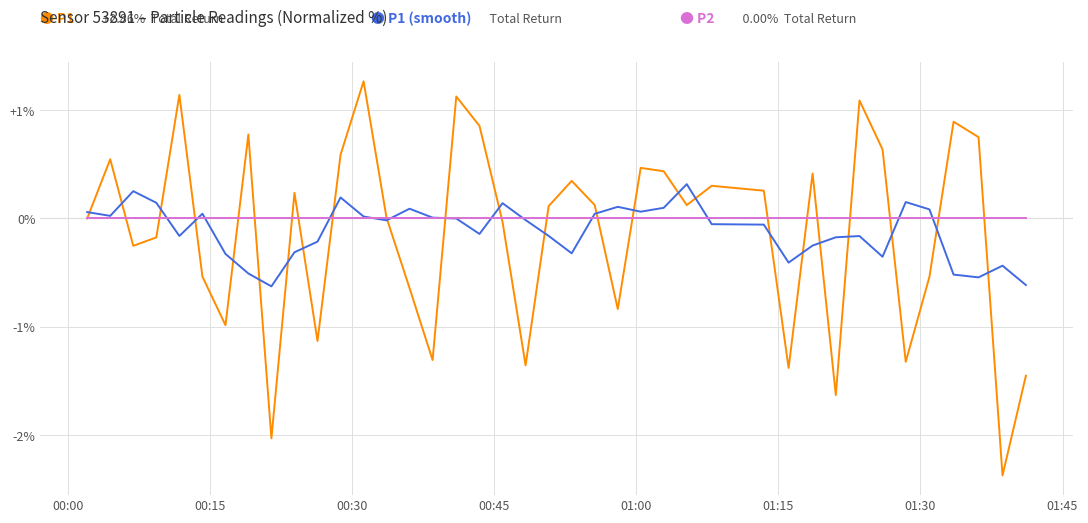

What is the smallest value displayed?

-2.4